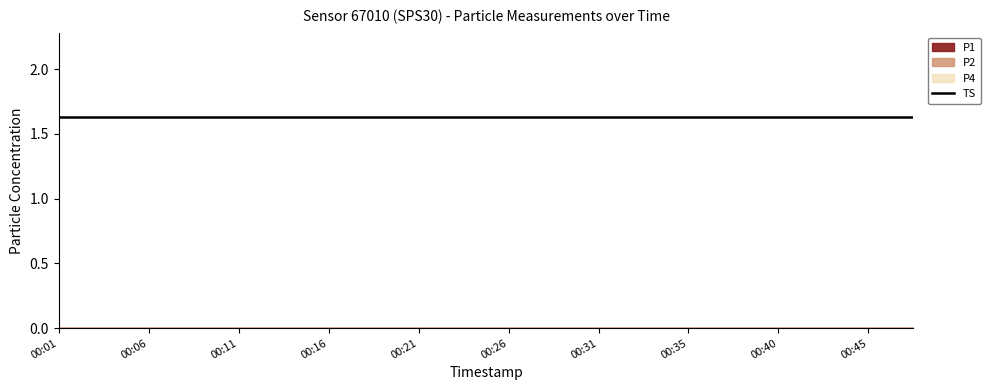

Reading left to right, extract all data points from this chart.

P1: 00:01=0.0	00:04=0.0	00:06=0.0	00:09=0.0	00:11=0.0	00:14=0.0	00:16=0.0	00:18=0.0	00:21=0.0	00:23=0.0	00:26=0.0	00:28=0.0	00:31=0.0	00:33=0.0	00:35=0.0	00:38=0.0	00:40=0.0	00:43=0.0	00:45=0.0	00:48=0.0
P2: 00:01=0.0	00:04=0.0	00:06=0.0	00:09=0.0	00:11=0.0	00:14=0.0	00:16=0.0	00:18=0.0	00:21=0.0	00:23=0.0	00:26=0.0	00:28=0.0	00:31=0.0	00:33=0.0	00:35=0.0	00:38=0.0	00:40=0.0	00:43=0.0	00:45=0.0	00:48=0.0
P4: 00:01=0.0	00:04=0.0	00:06=0.0	00:09=0.0	00:11=0.0	00:14=0.0	00:16=0.0	00:18=0.0	00:21=0.0	00:23=0.0	00:26=0.0	00:28=0.0	00:31=0.0	00:33=0.0	00:35=0.0	00:38=0.0	00:40=0.0	00:43=0.0	00:45=0.0	00:48=0.0
TS: 00:01=1.6	00:04=1.6	00:06=1.6	00:09=1.6	00:11=1.6	00:14=1.6	00:16=1.6	00:18=1.6	00:21=1.6	00:23=1.6	00:26=1.6	00:28=1.6	00:31=1.6	00:33=1.6	00:35=1.6	00:38=1.6	00:40=1.6	00:43=1.6	00:45=1.6	00:48=1.6